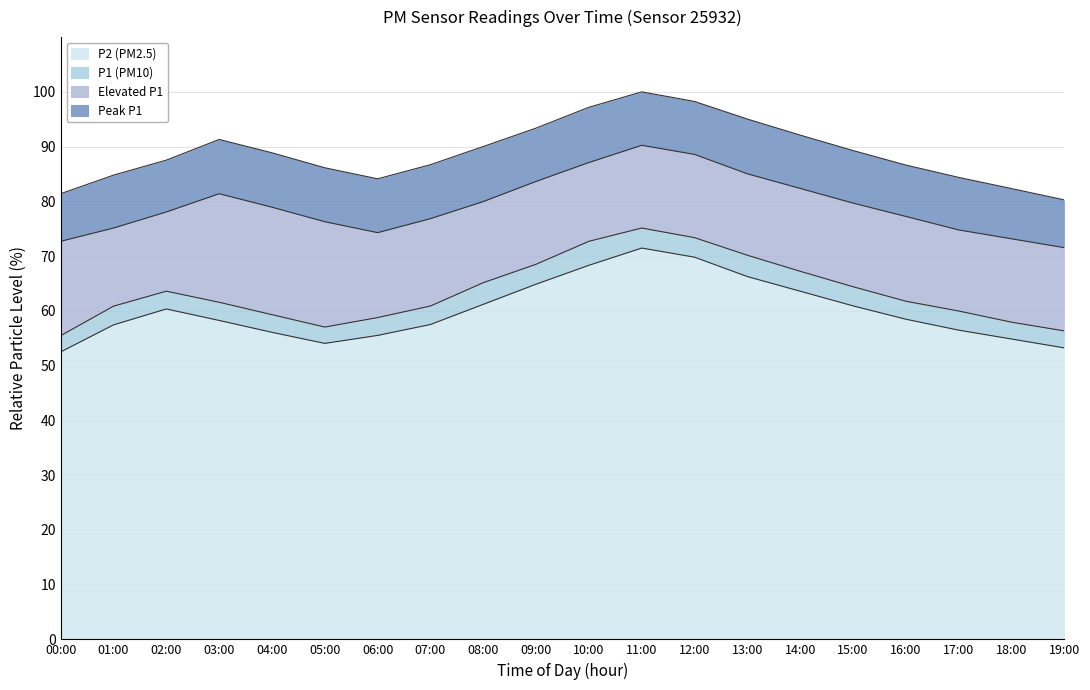

Is the value of P2 (PM2.5) at 08:00 greater than the value of P1 (PM10) at 02:00?

No